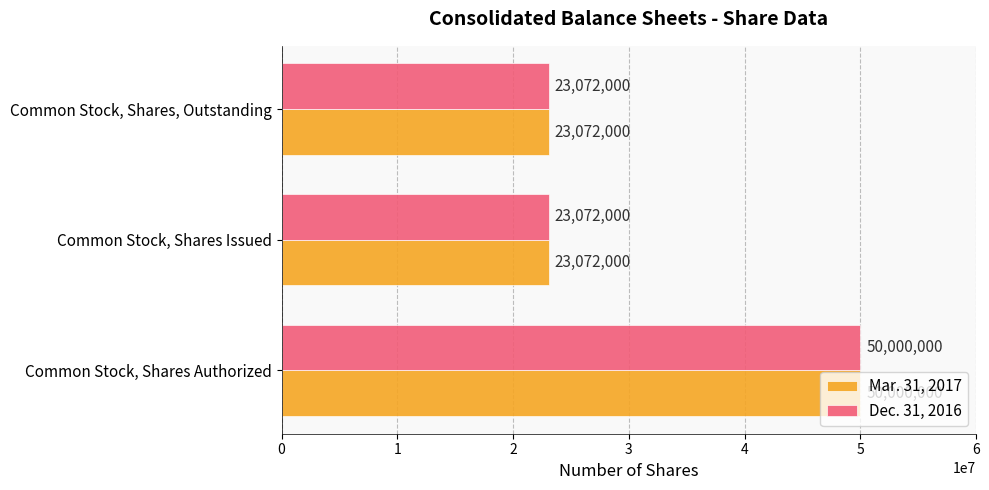

At how many categories does at least one series exceed 33835385?

1